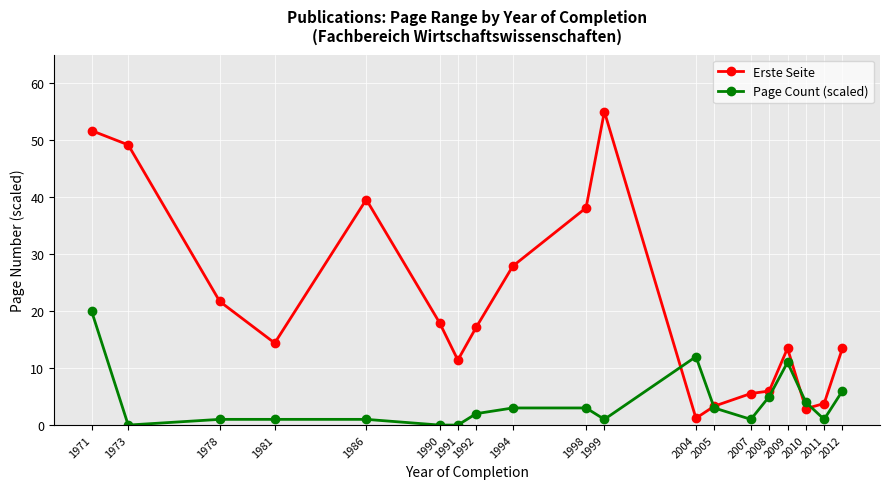

What are all the series names shown in the legend?

Erste Seite, Page Count (scaled)